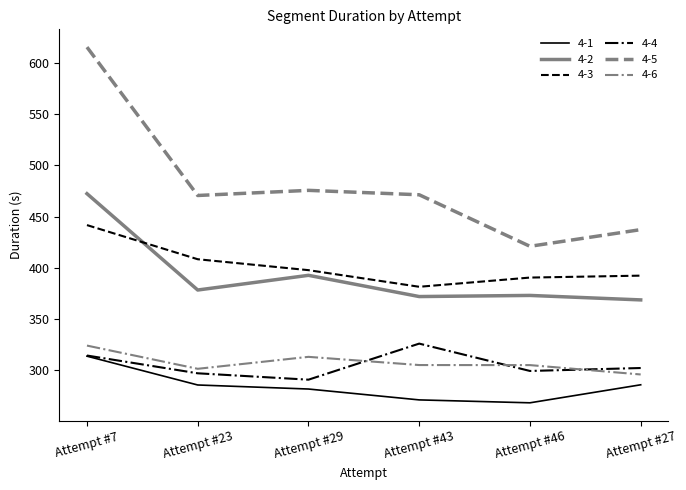

What is the smallest value displayed?

267.8